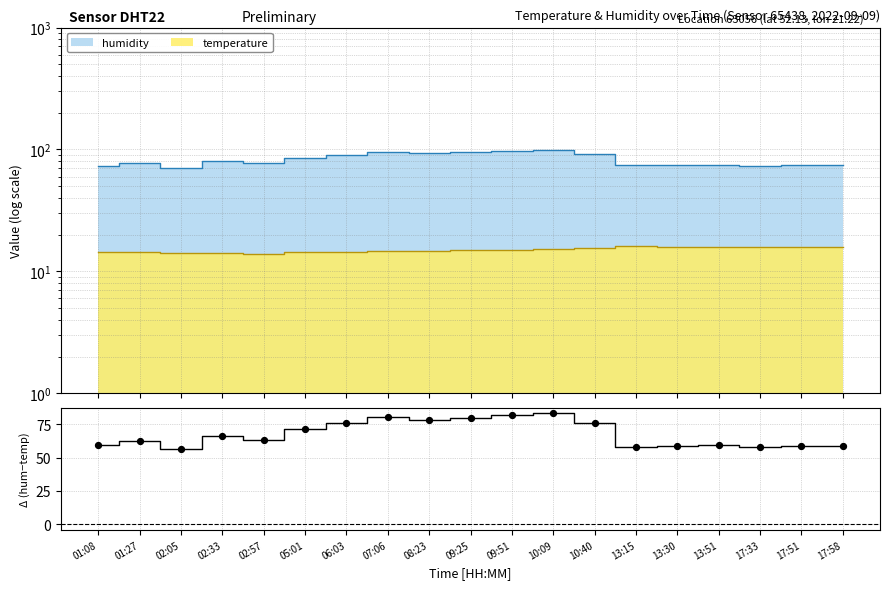

What is the ratio of the value at 10:09 to the value at 17:58?

1.4